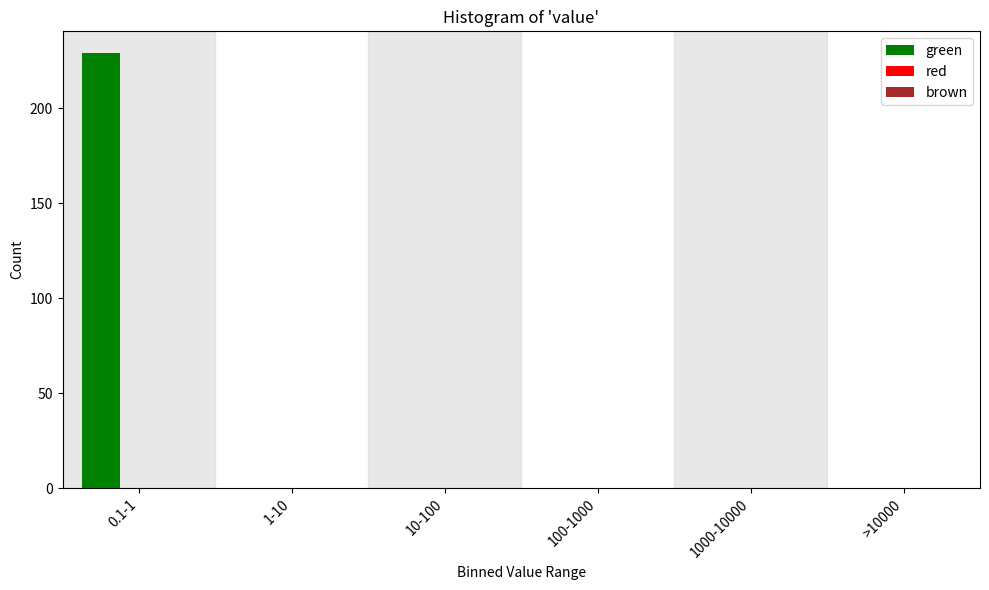

Reading left to right, list all the values displayed in this chart.

0.1-1=229	1-10=0	10-100=0	100-1000=0	1000-10000=0	>10000=0